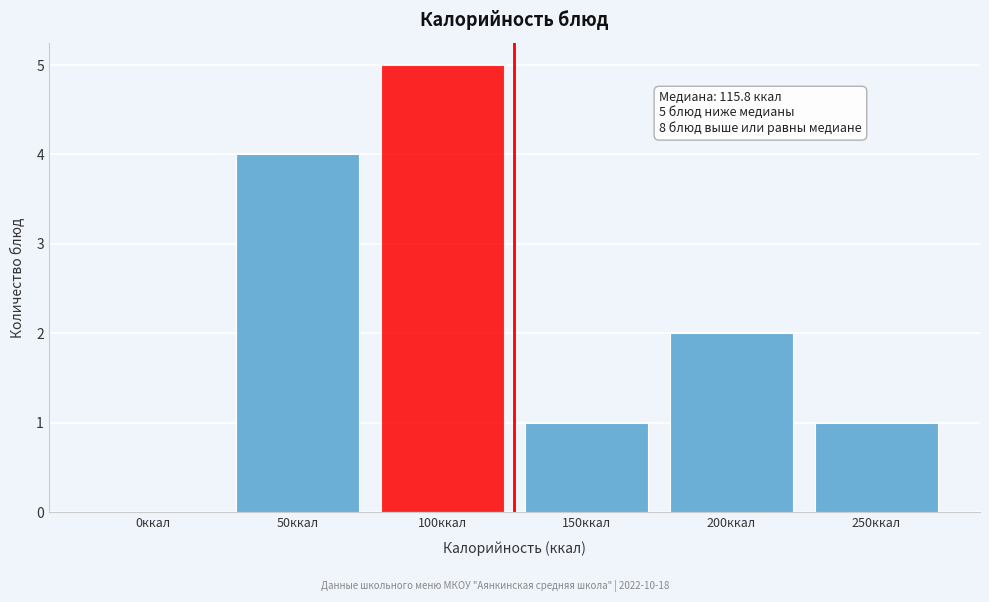

Reading left to right, transcribe all the data shown in this chart.

0ккал=0	50ккал=4	100ккал=5	150ккал=1	200ккал=2	250ккал=1